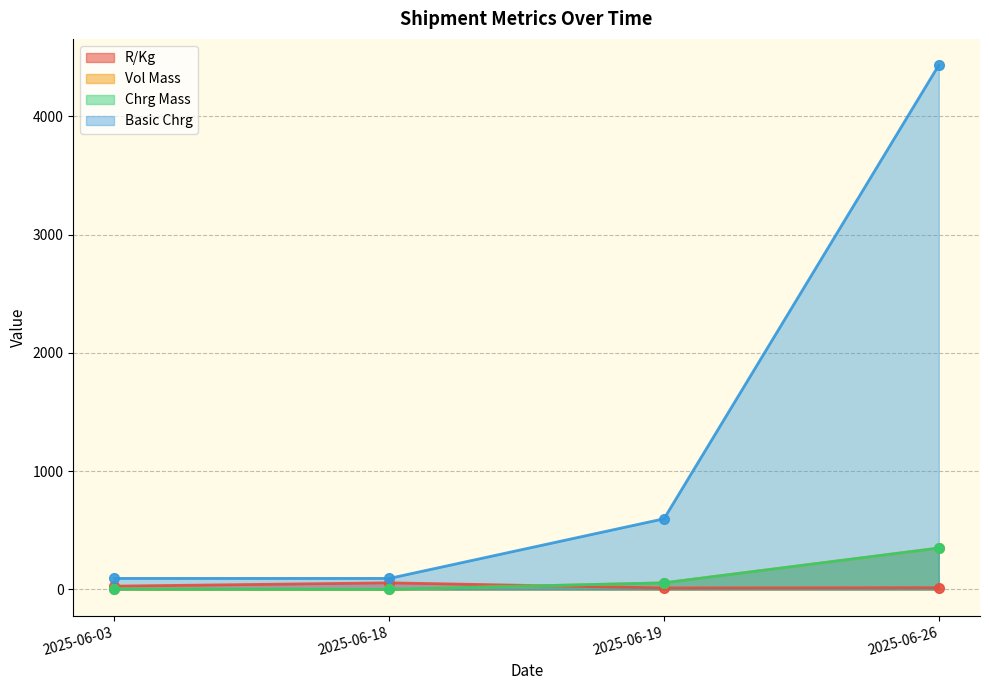

True or false: Vol Mass and Chrg Mass intersect in this chart.

False